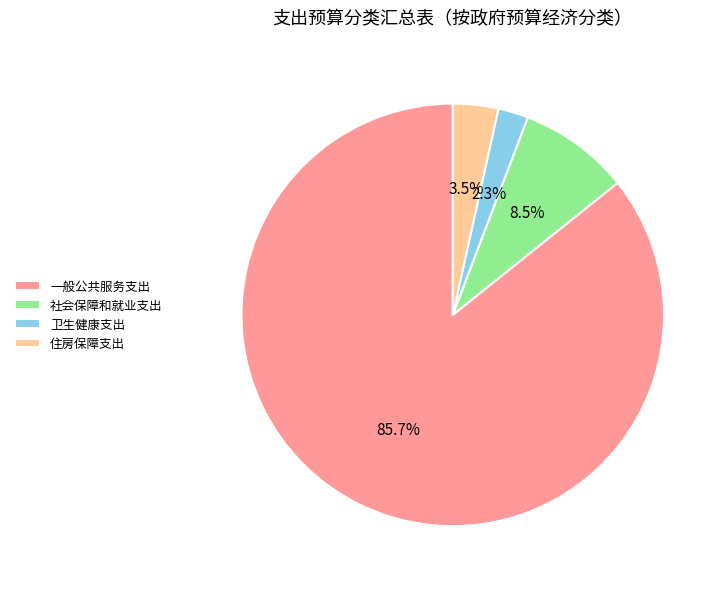

Which slice is the largest?

一般公共服务支出